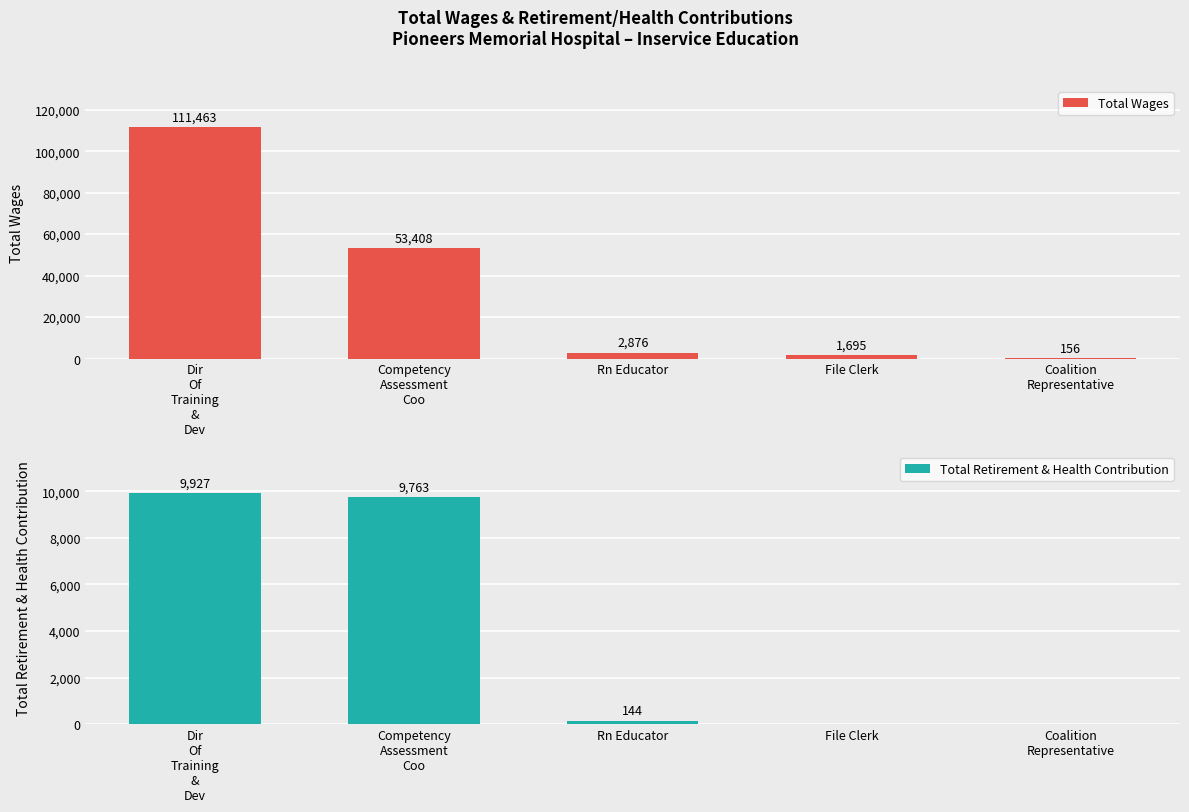

Which category has the highest value across all series?

Dir
Of
Training
&
Dev